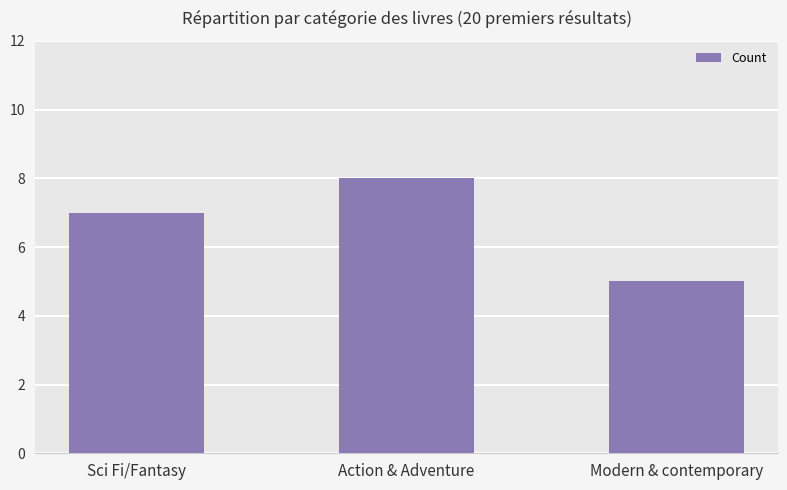

What is the label of the 1st bar from the left?

Sci Fi/Fantasy